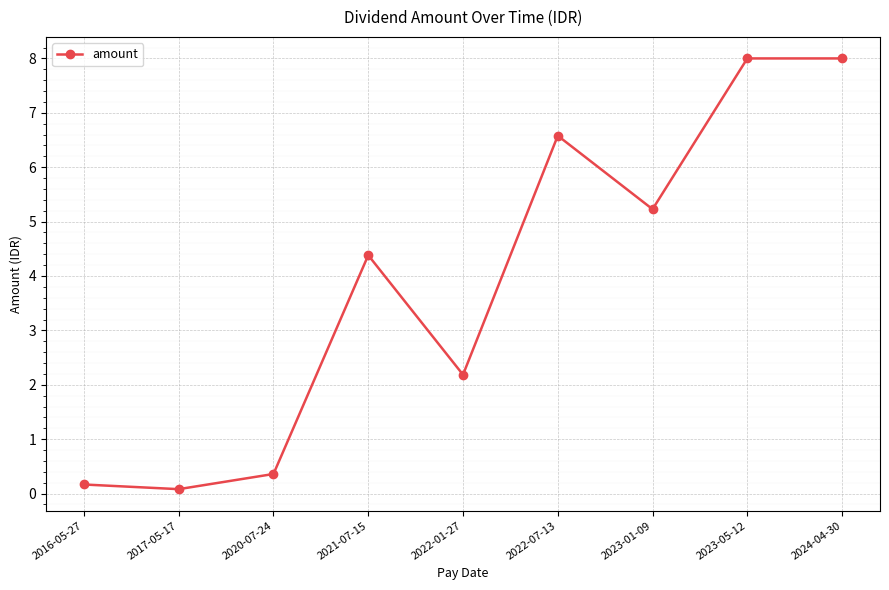

The value at 2023-05-12 is 8.0. True or false?

True